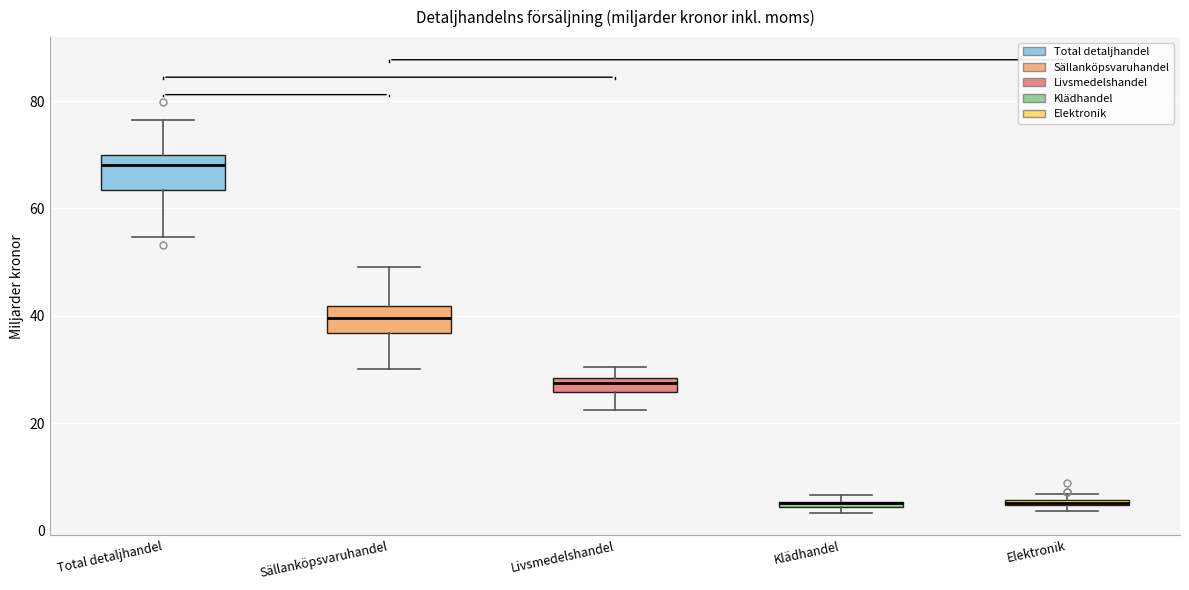

Where is the upper edge of the box for Elektronik on the y-axis? The values are not printed on the chart, so give them approximately, as read against the axis.

6